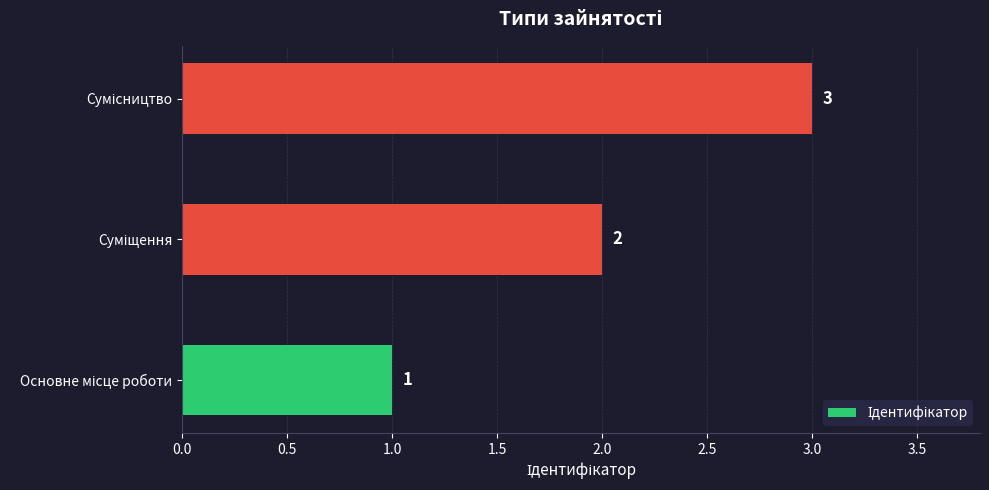

Count the values in the range 1 to 3.

3